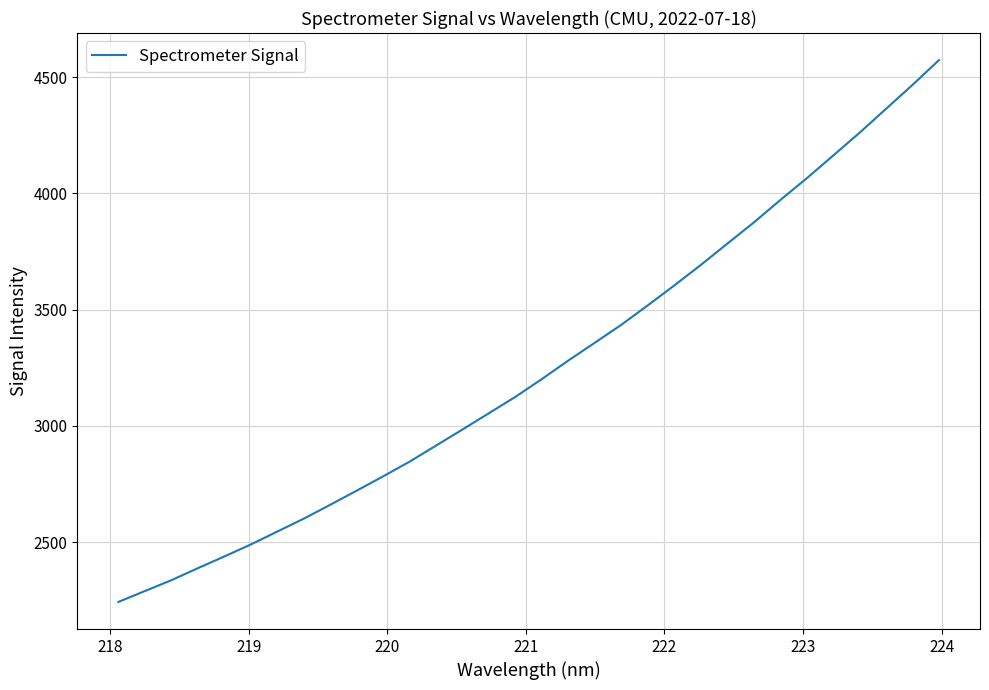

What is the difference between the maximum and minimum values?

2330.5